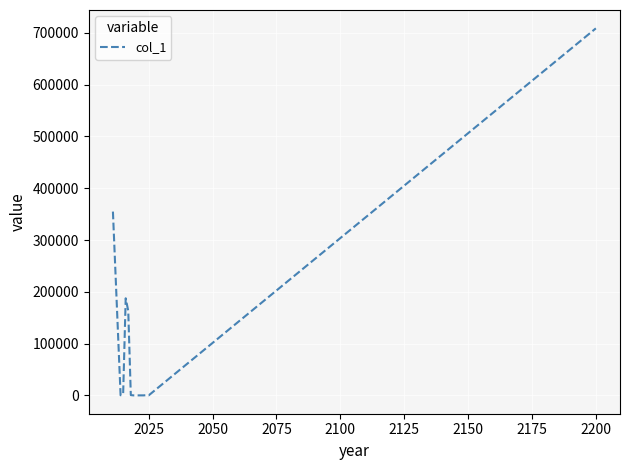

What is the sum of all values?

1417660